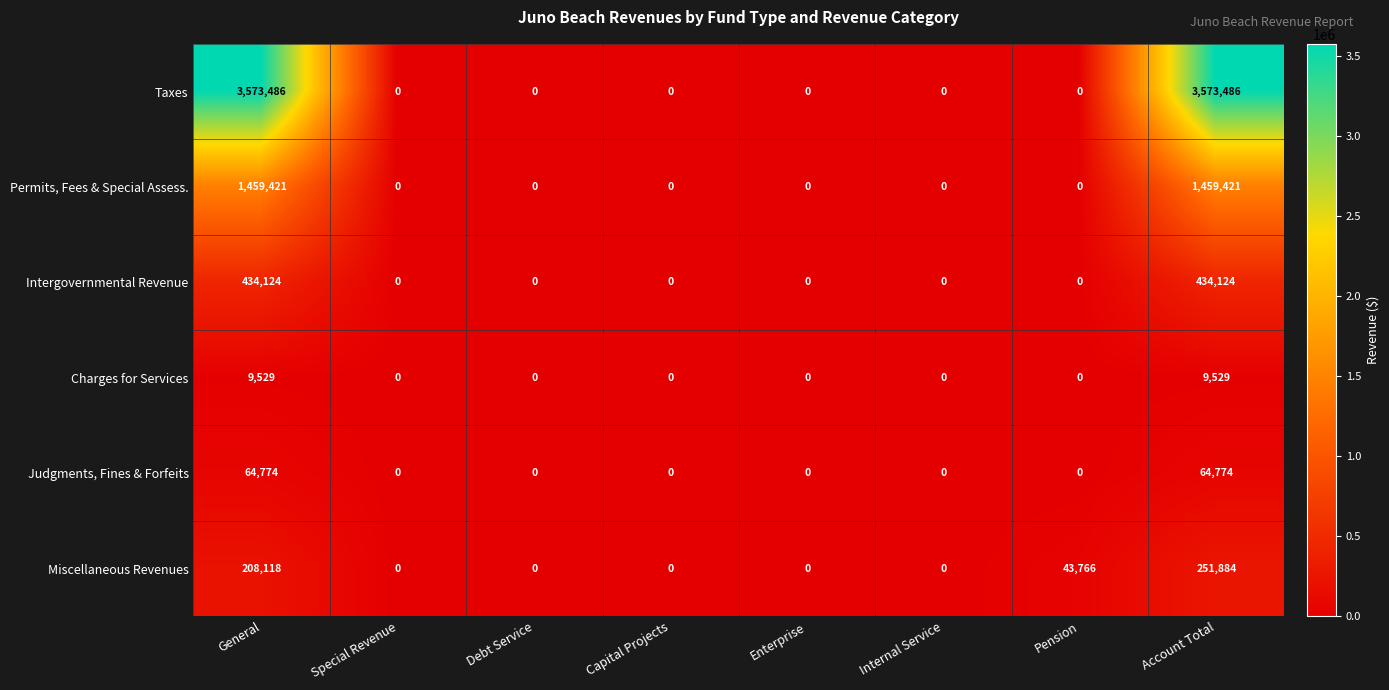

True or false: Miscellaneous Revenues has a value of 43766 at Pension.

True